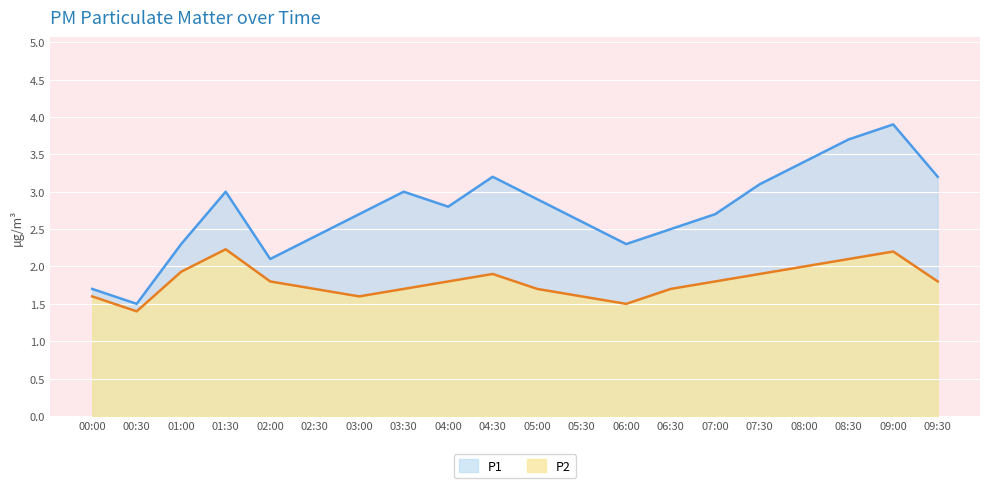

What is the minimum value for P1?

1.5